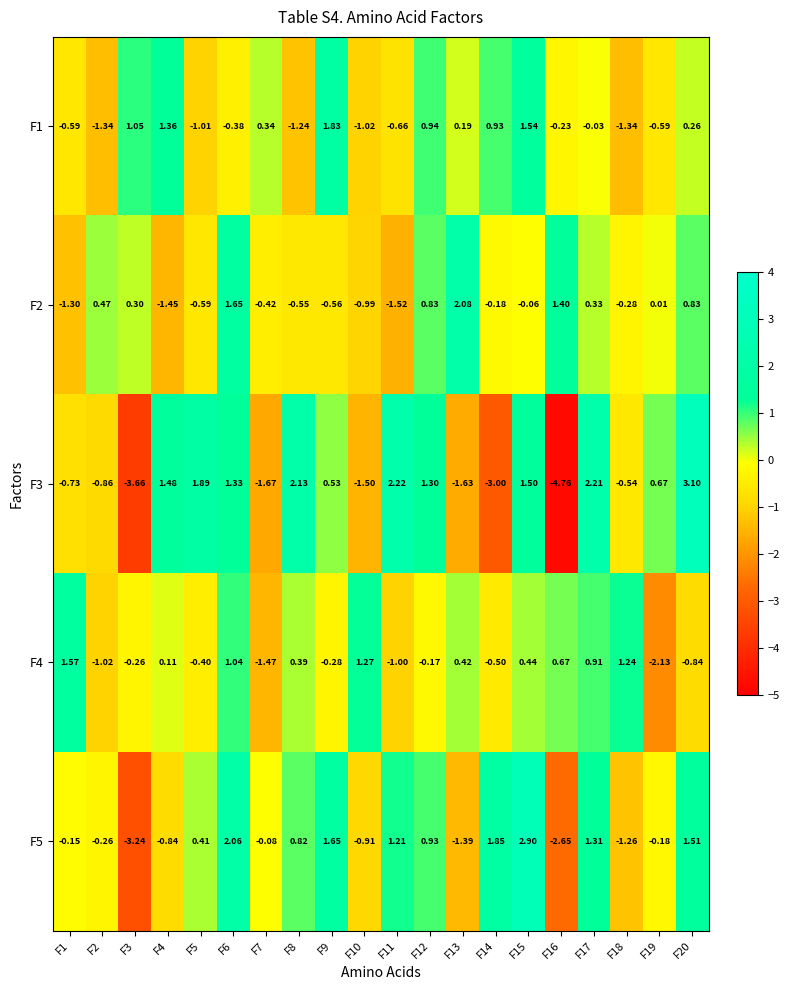

At which category is the sum across all series the highest?

F15